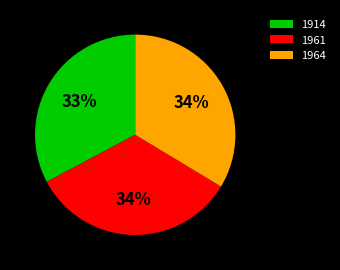

Combined, do 1964 and 1961 account for over 50%?

Yes